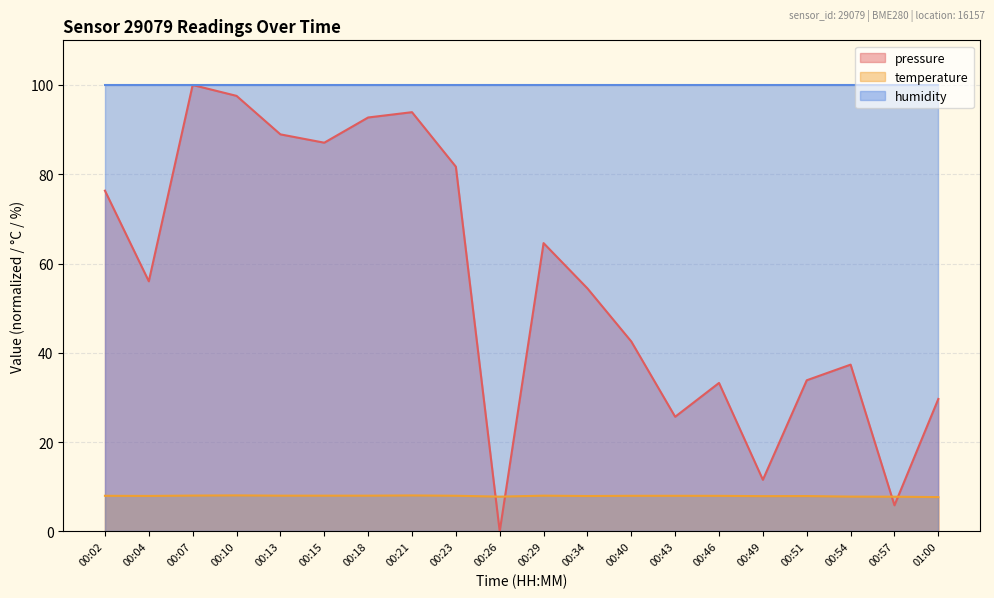

Rank the categories by temperature value from highest to lowest.

00:10, 00:21, 00:07, 00:13, 00:15, 00:18, 00:29, 00:23, 00:02, 00:40, 00:43, 00:46, 00:04, 00:34, 00:51, 00:49, 00:54, 00:26, 00:57, 01:00